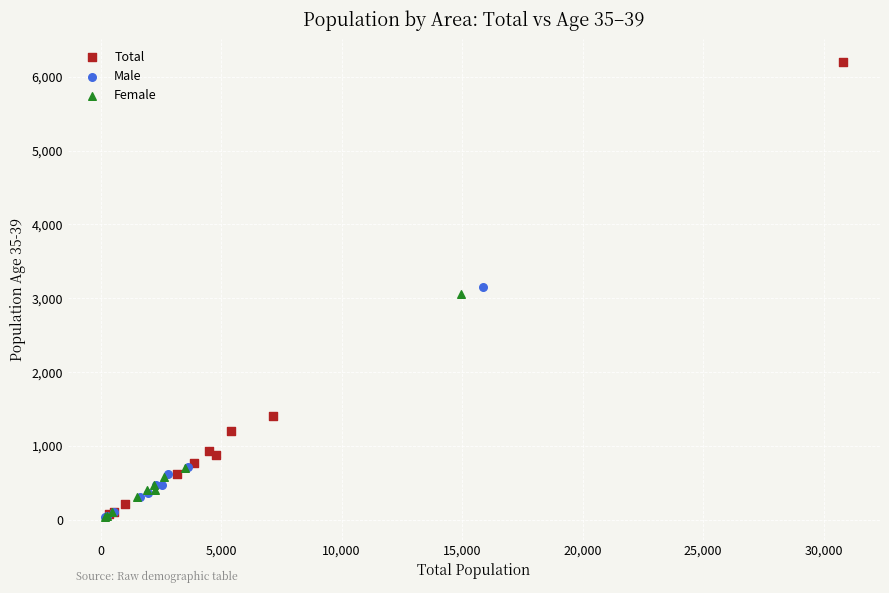

Which series contains the highest Y value?

Total